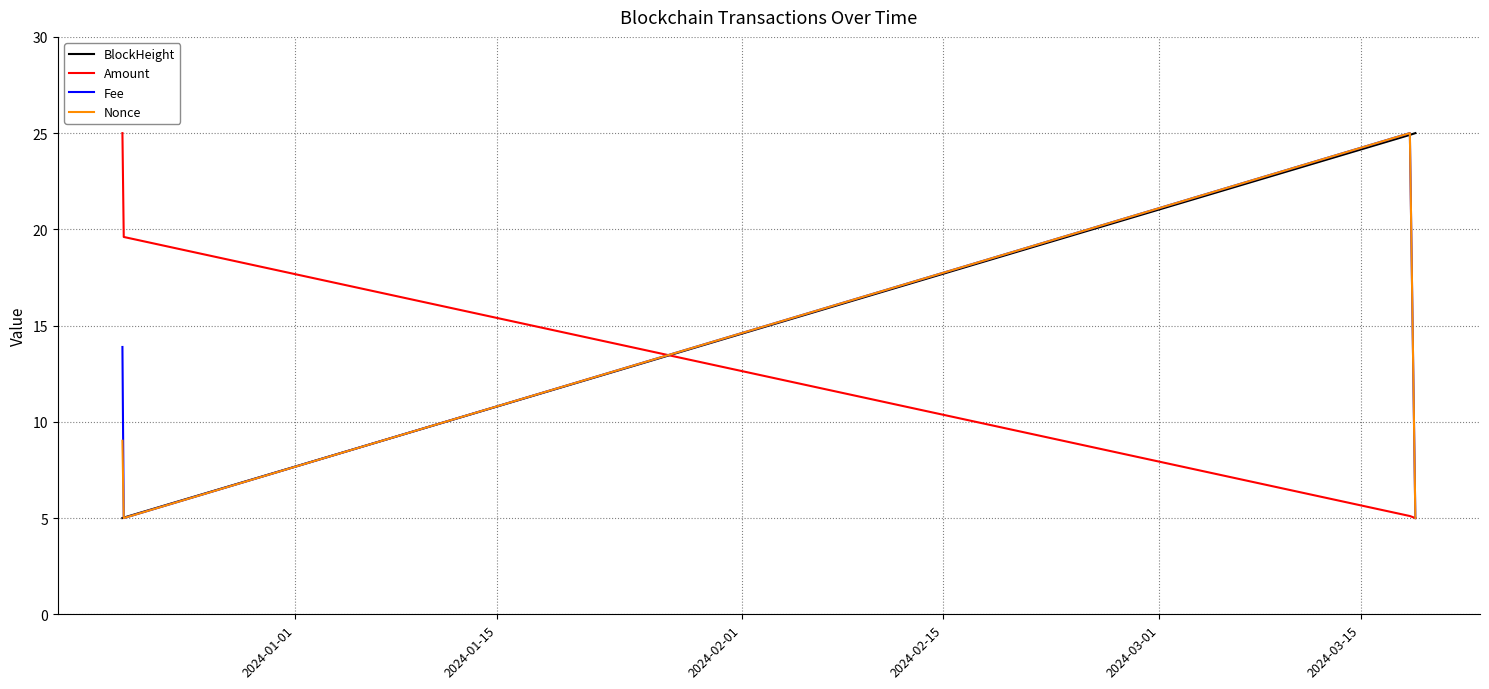

Is this an area chart (filled region under the line)?

No